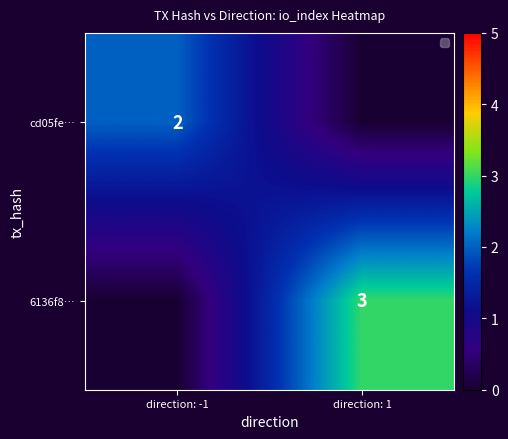

How many data points does each series have?

2